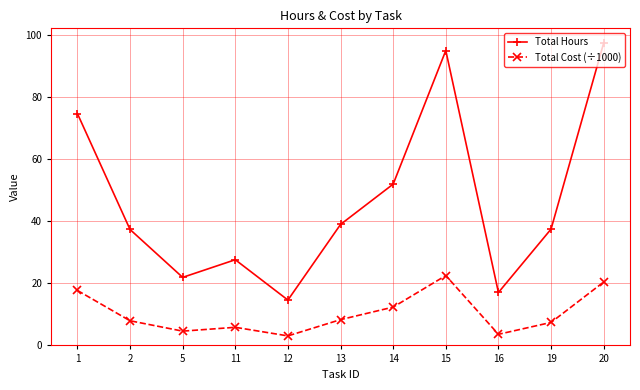

What is the value of the Total Hours point at the 7th from the left?

52.0